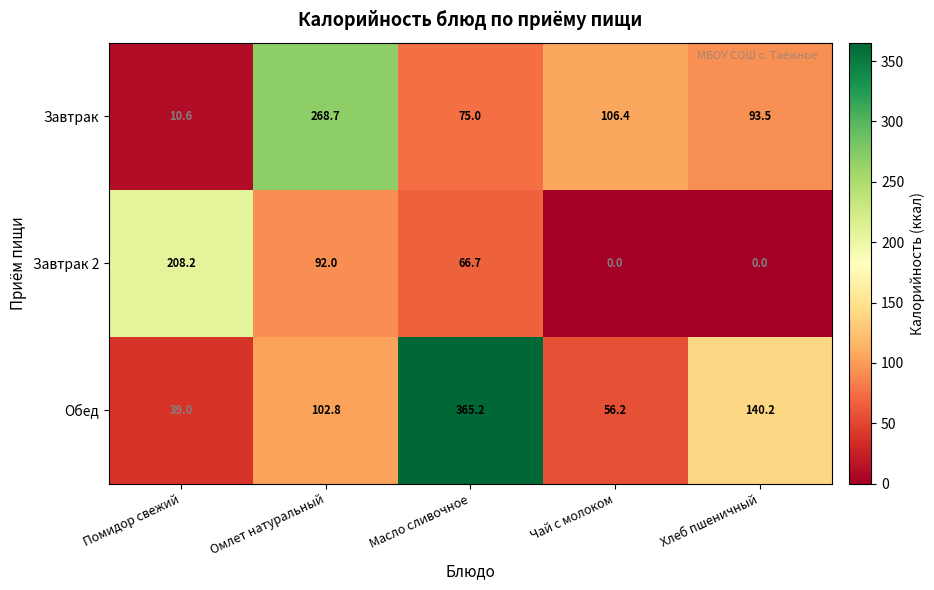

What is the difference between the second highest and second lowest values in the Завтрак series?

31.4